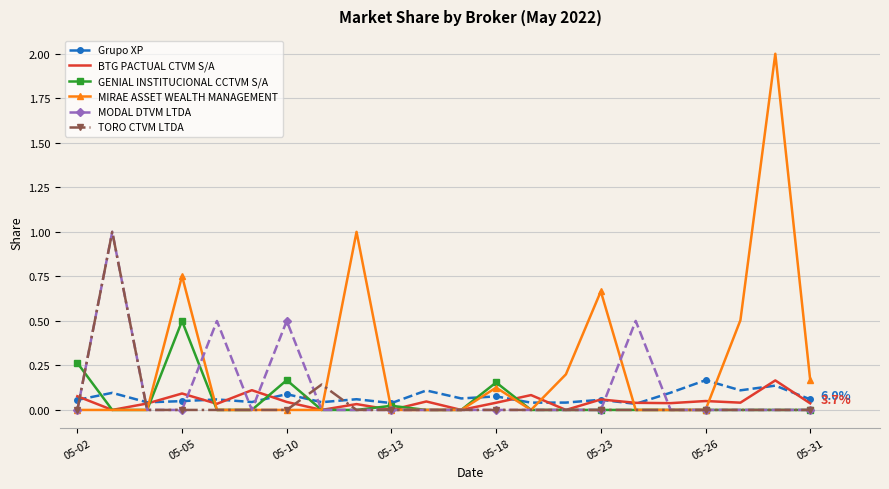

Which series has the largest total across all categories?

MIRAE ASSET WEALTH MANAGEMENT